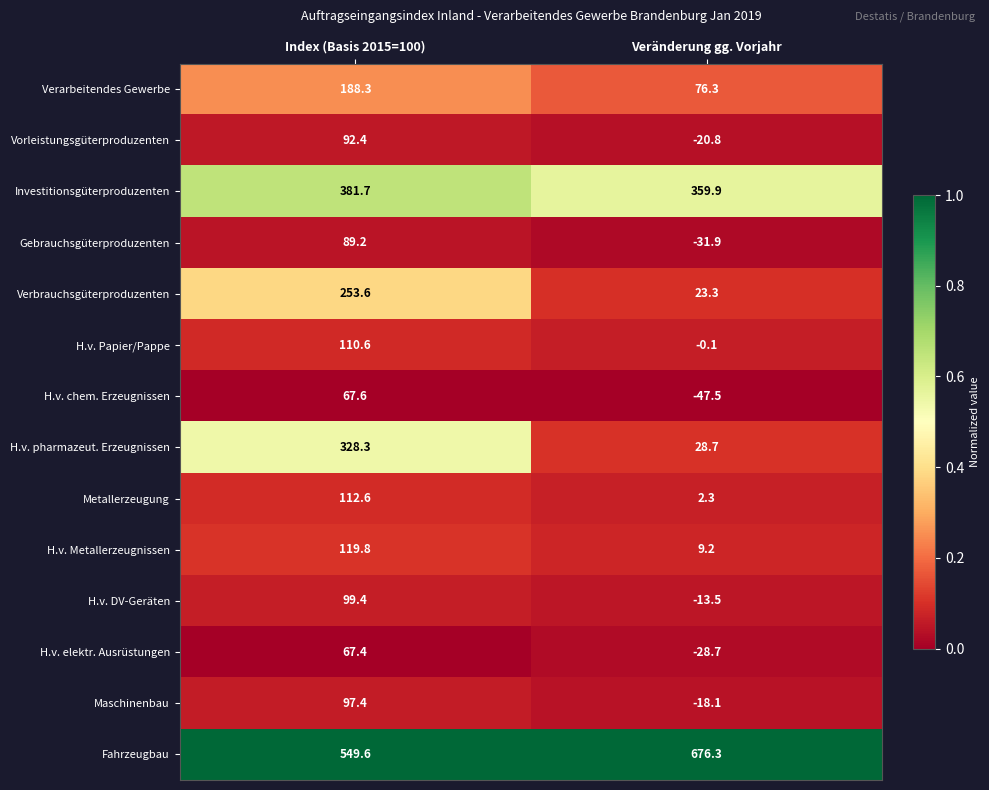

True or false: Investitionsgüterproduzenten has a value of 359.9 at Veränderung gg. Vorjahr.

True